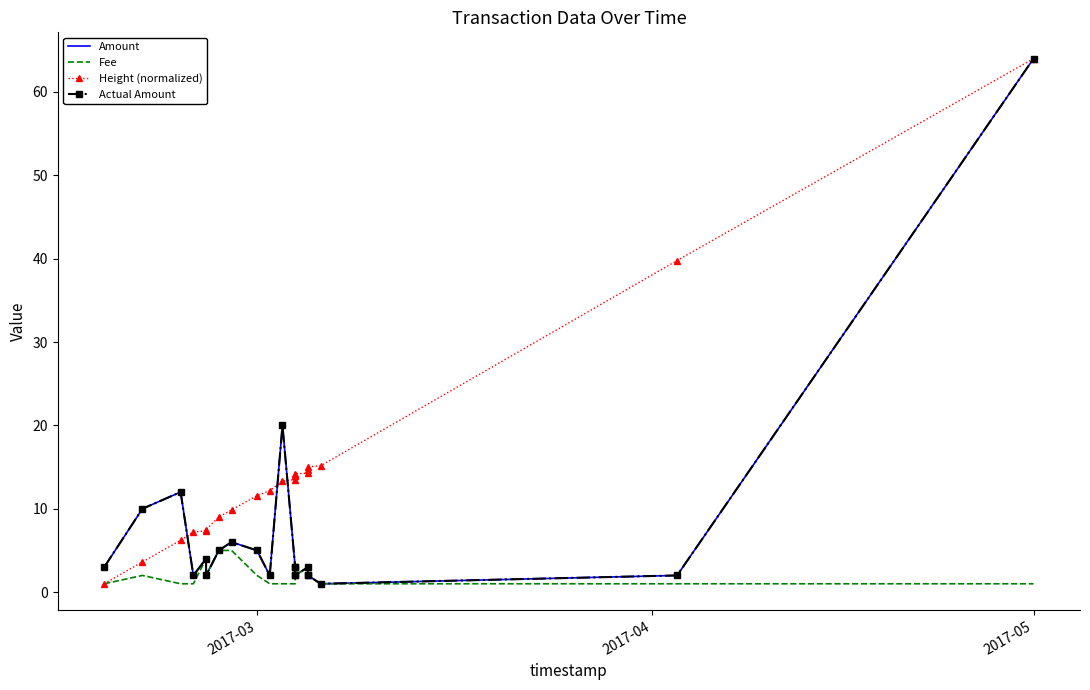

At how many categories does at least one series exceed 1?

21